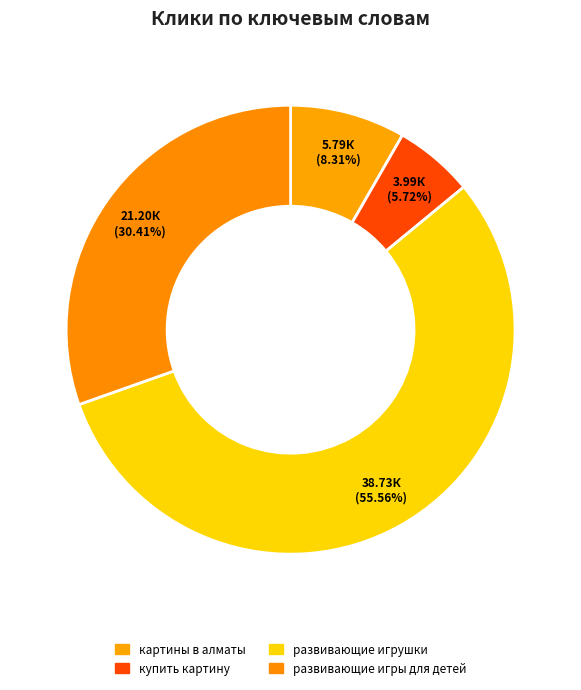

How many segments does this pie chart have?

4